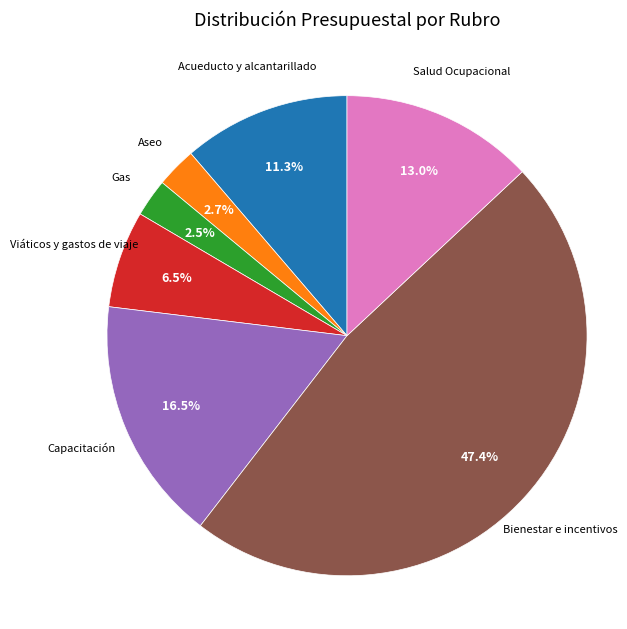

Is there a majority slice in this chart?

No